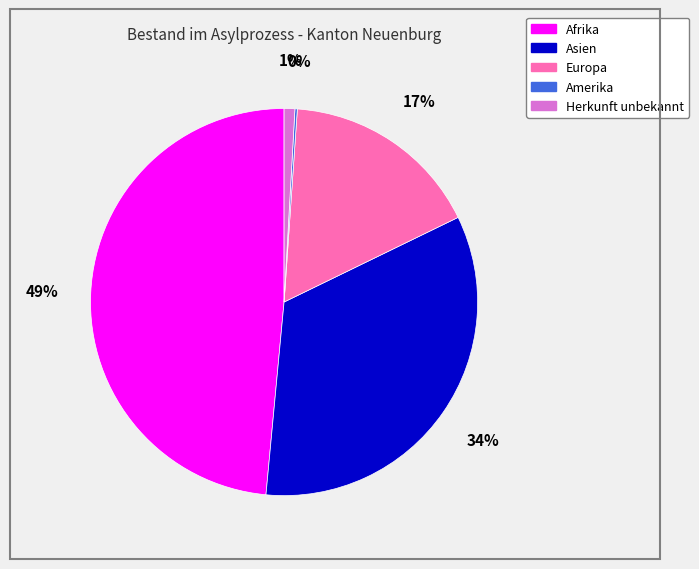

Is there any slice that represents more than half of the pie?

No